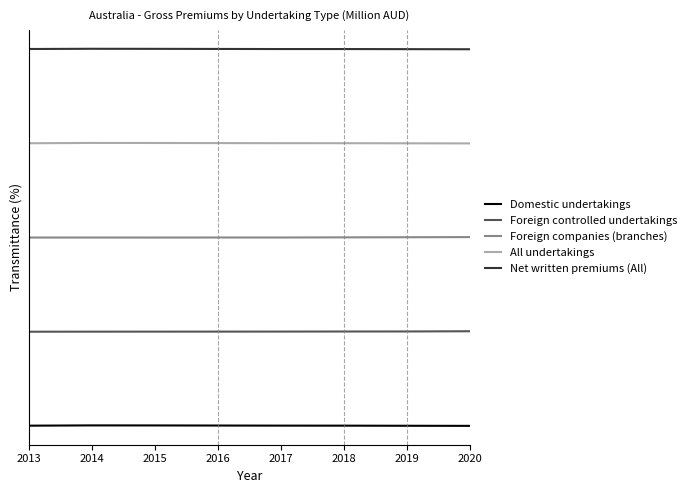

What is the average value of the Foreign companies (branches) series?

40030.3